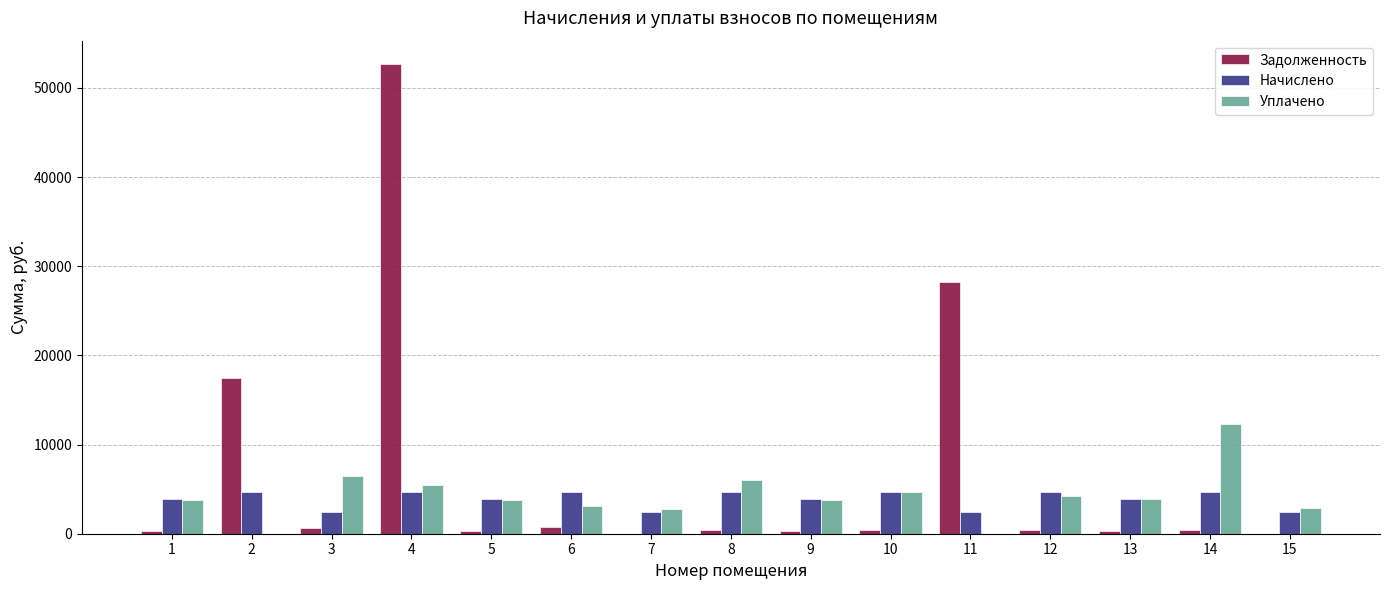

Is the value of Уплачено at 10 greater than the value of Задолженность at 2?

No